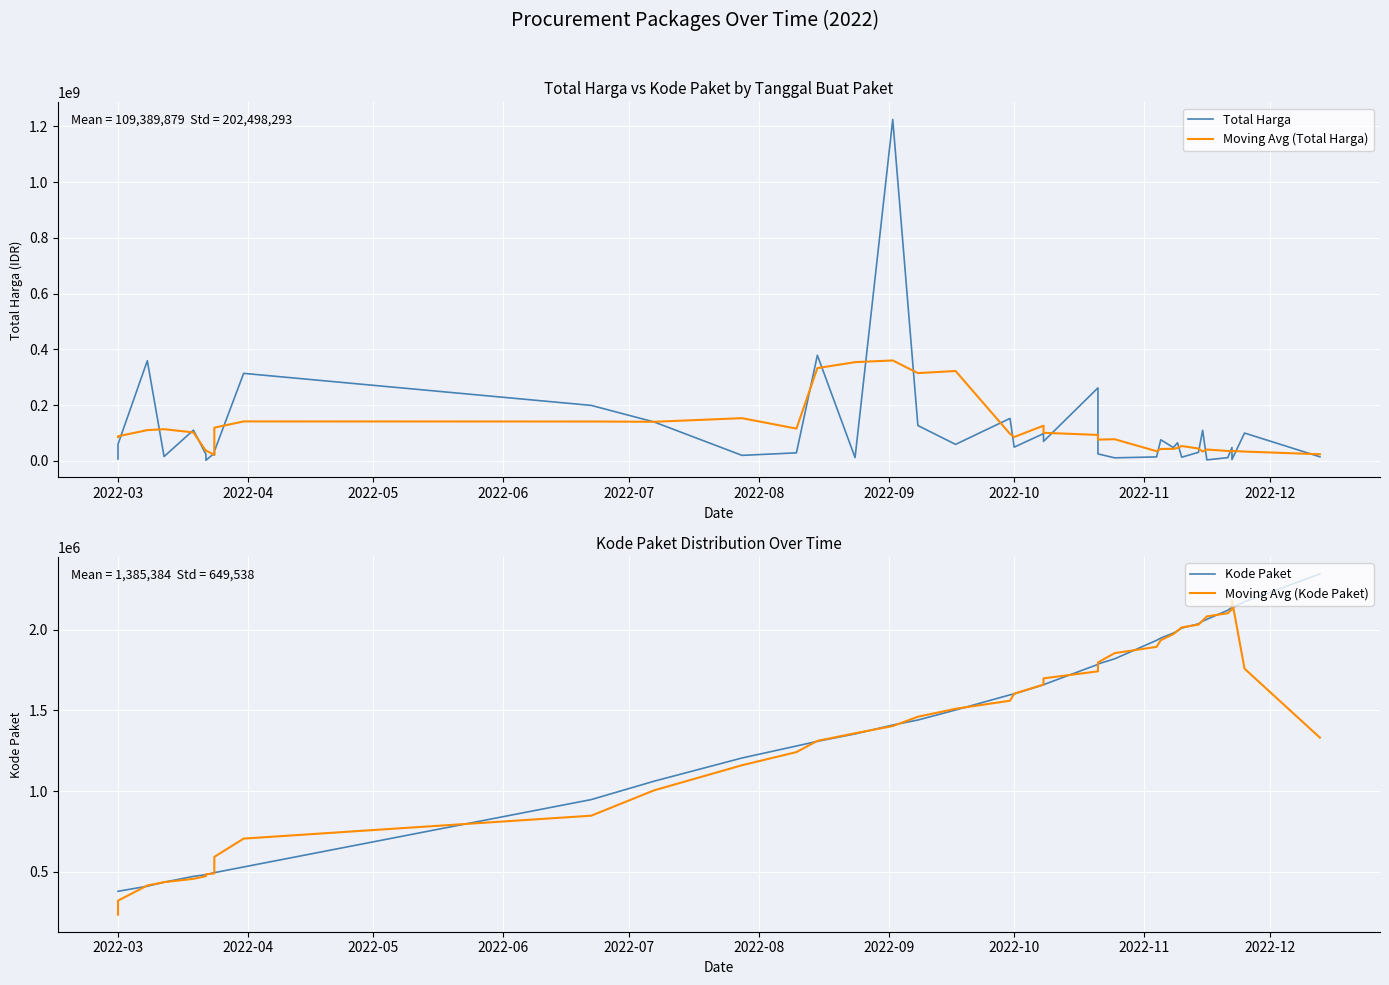

What is the average value of the Kode Paket series?

1385383.6